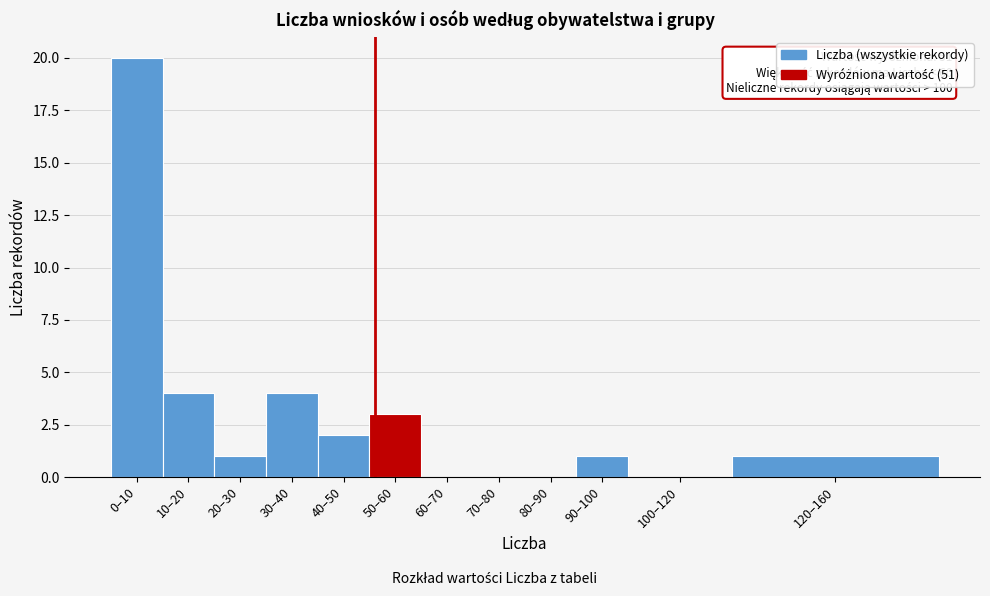

Reading left to right, what are all the values shown in this chart?

0–10=20	10–20=4	20–30=1	30–40=4	40–50=2	50–60=3	60–70=0	70–80=0	80–90=0	90–100=1	100–120=0	120–160=1